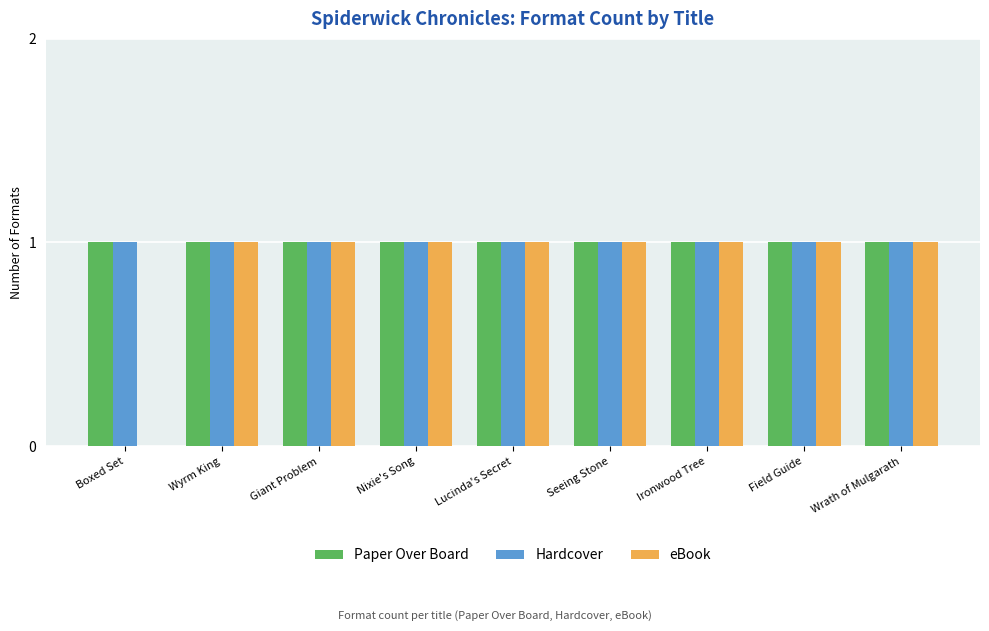

What is the average value of the Paper Over Board series?

1